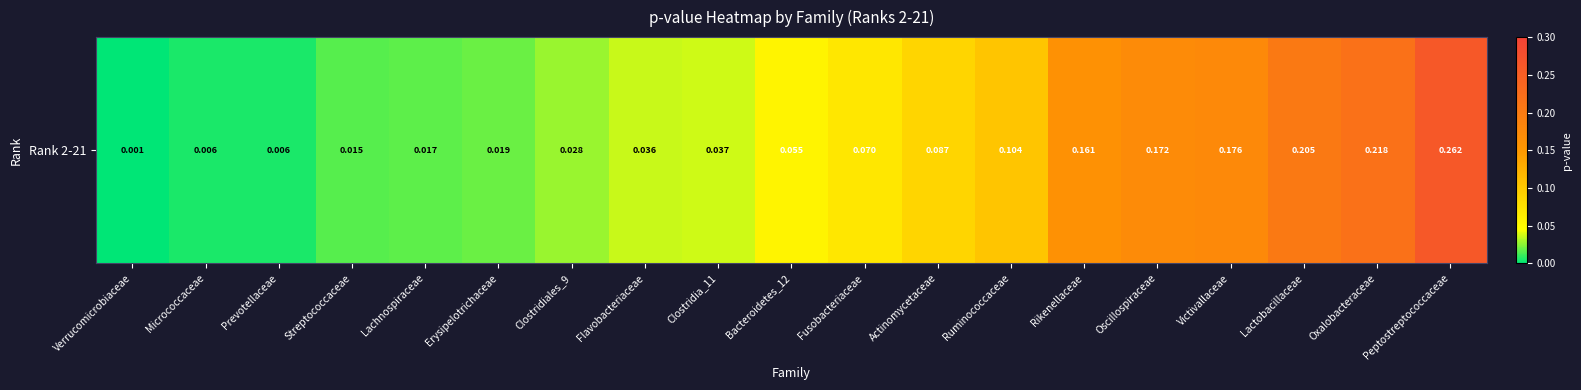

What is the average value?

0.1